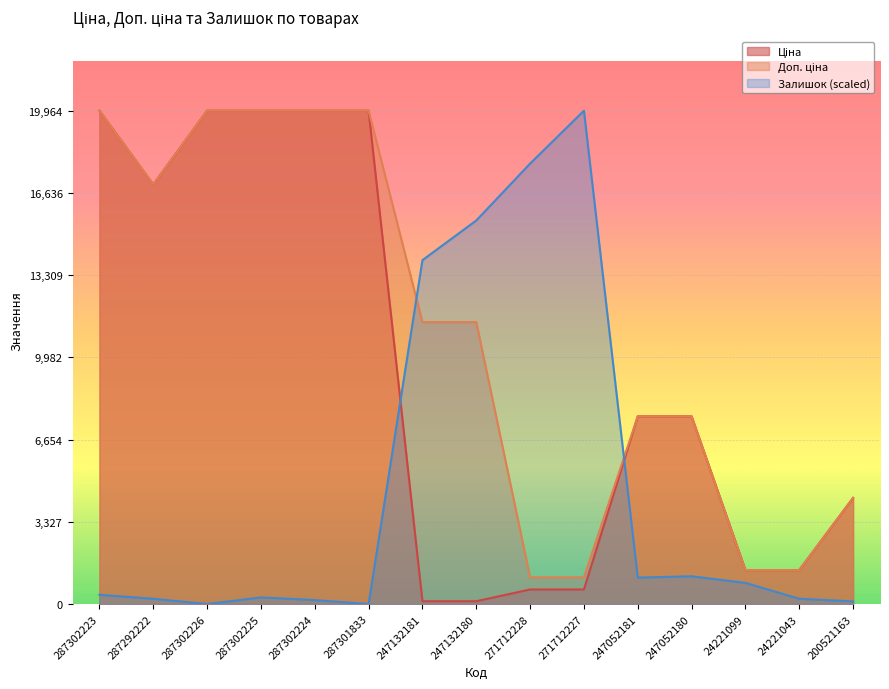

Which series has the largest range (max minus min)?

Залишок